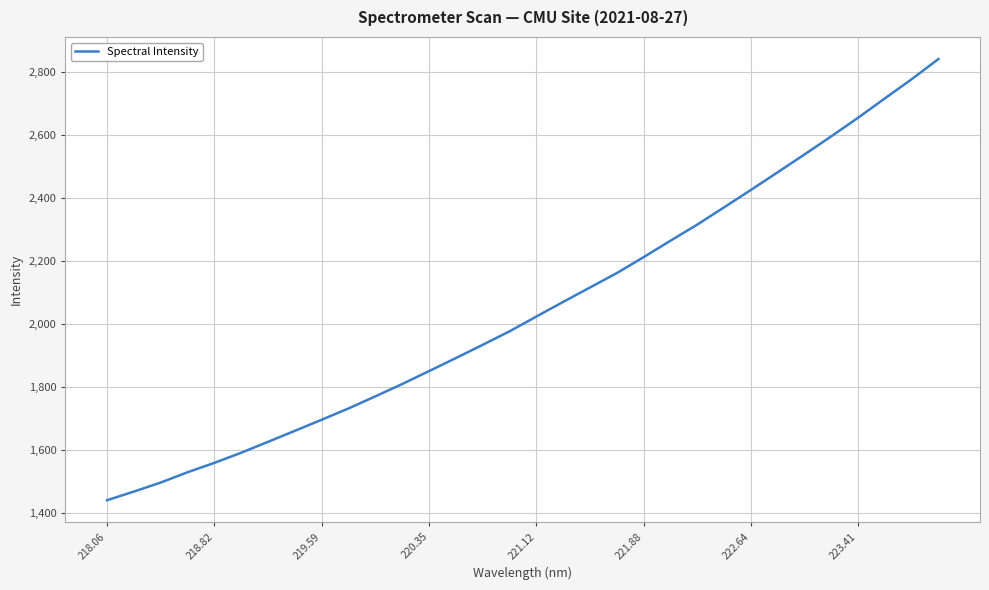

What is the difference between the maximum and minimum values?

1400.7